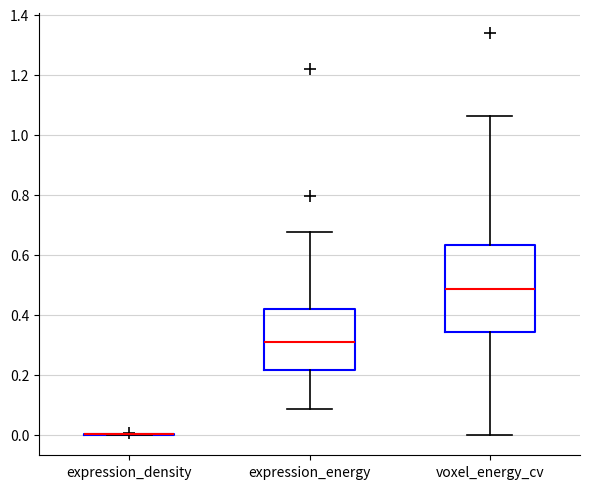

Reading left to right, read every box against the y-axis: the position of its median line, the range the box covers, and the ends of its whiskers. The values are not printed on the chart, so give them approximately, as read against the axis.

expression_density: box collapsed to a line at 0.00, whiskers 0.00 to 0.00
expression_energy: median 0.32, box 0.22 to 0.42, whiskers 0.08 to 0.68
voxel_energy_cv: median 0.48, box 0.34 to 0.64, whiskers 0.00 to 1.06